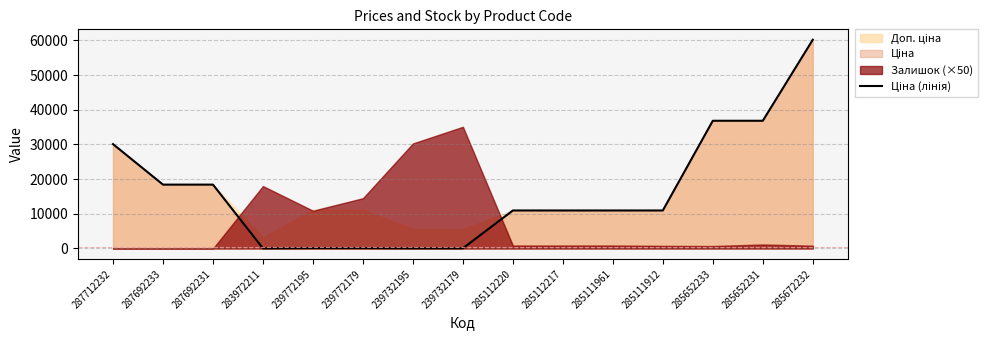

What is the sum of all values?

245058.7